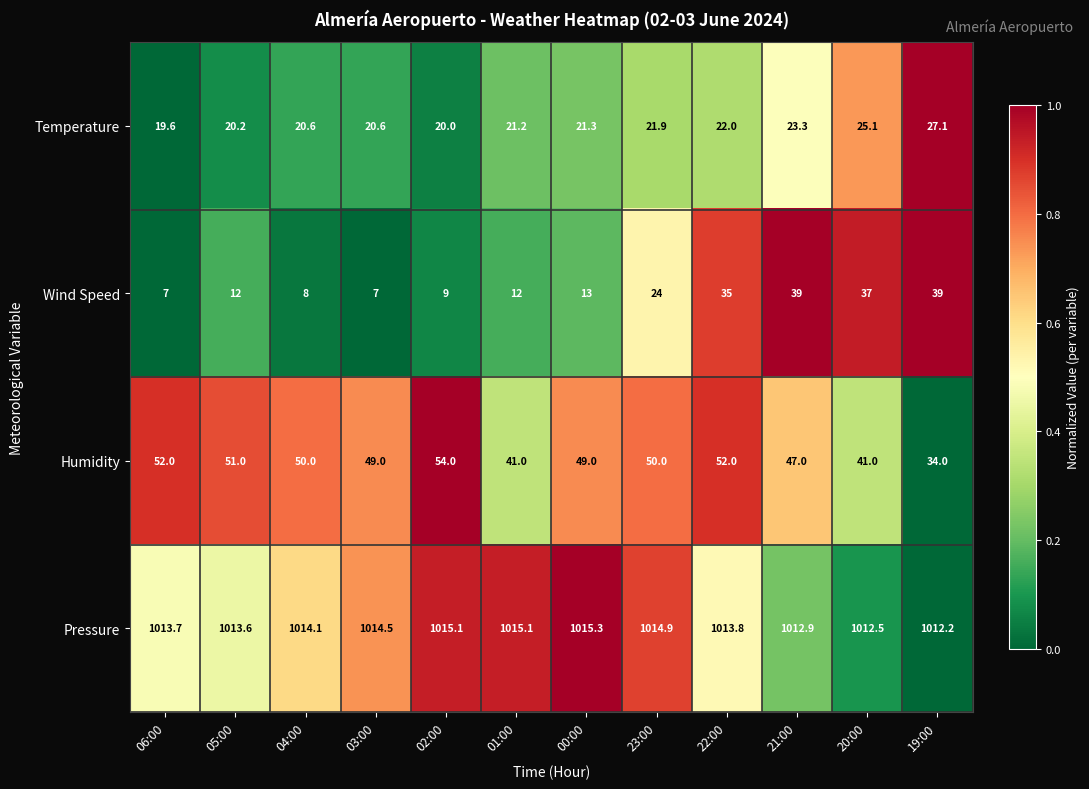

What is the sum of the Pressure values at 21:00 and 05:00?

2026.5